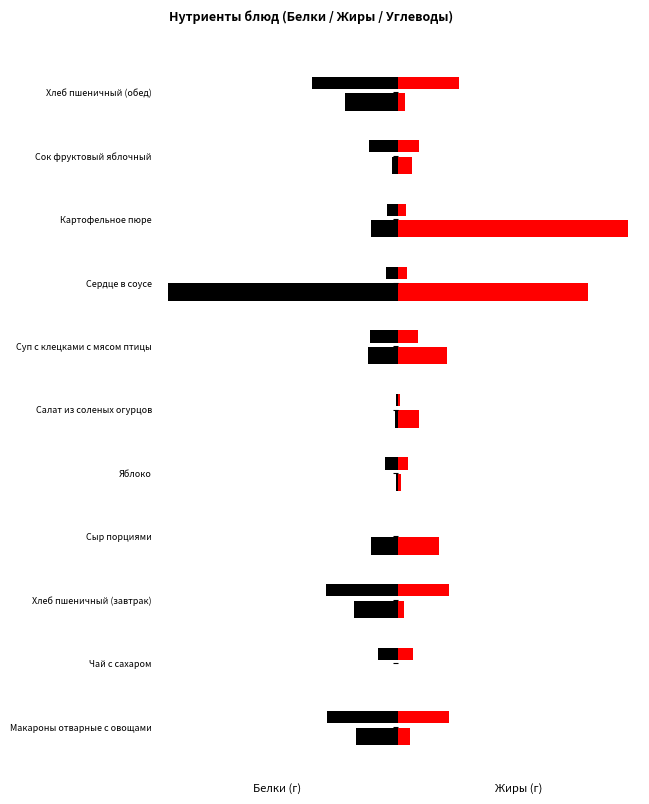

What is the value of the Белки bar at the 11th from the left?

9.1